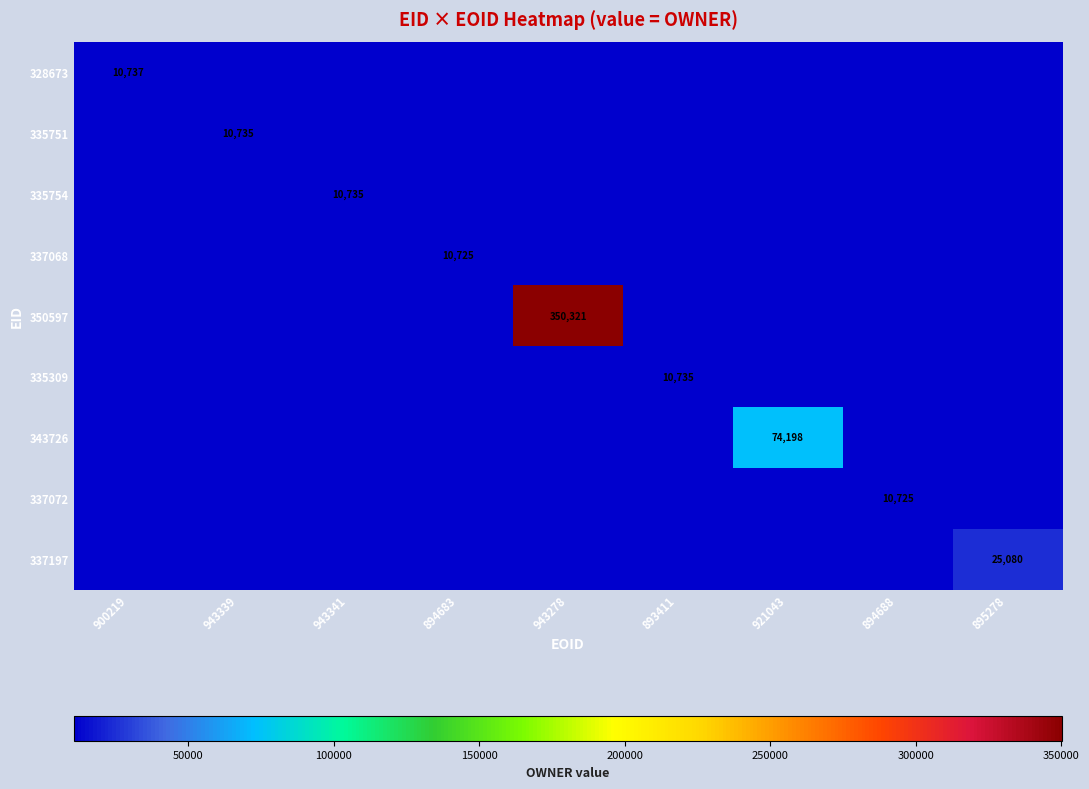

The 335309 series shows 10735 at 893411. True or false?

True